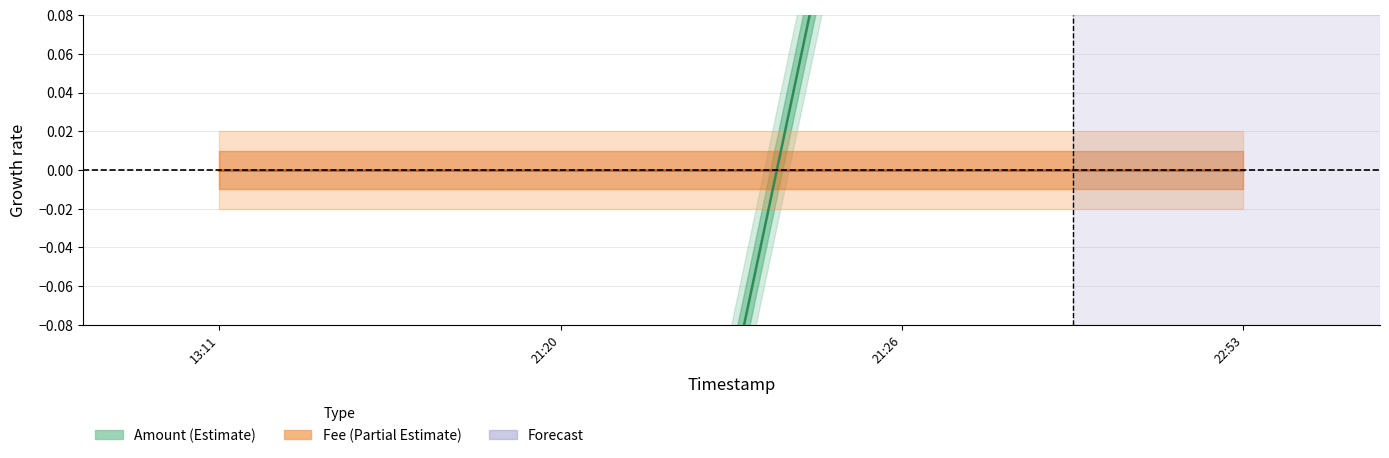

True or false: the data shows -0.1 at 13:11.

False